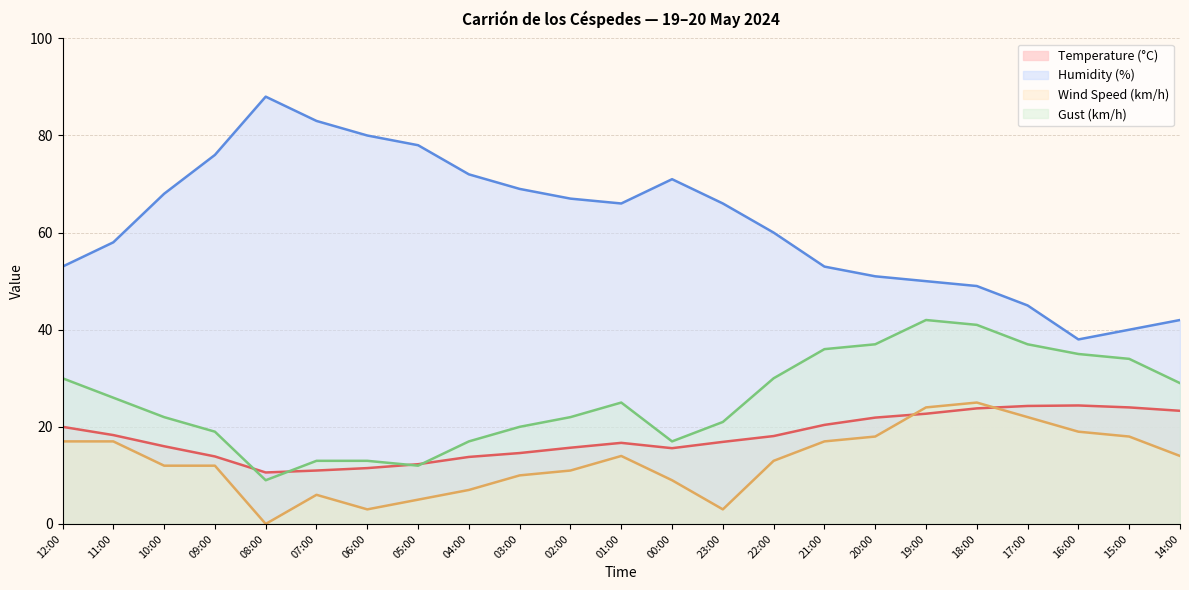

Does the chart have visible grid lines?

Yes